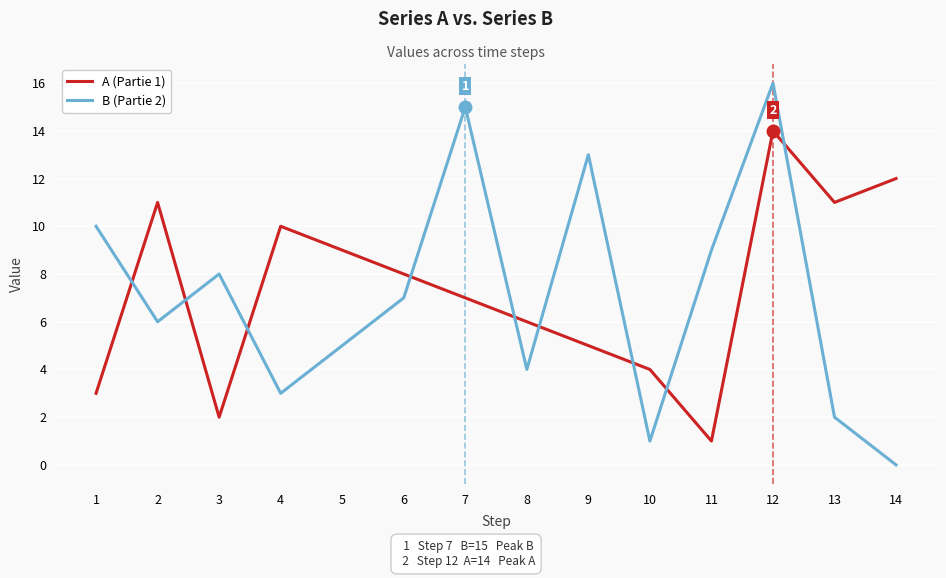

Is the value of B (Partie 2) at 3 greater than the value of A (Partie 1) at 1?

Yes